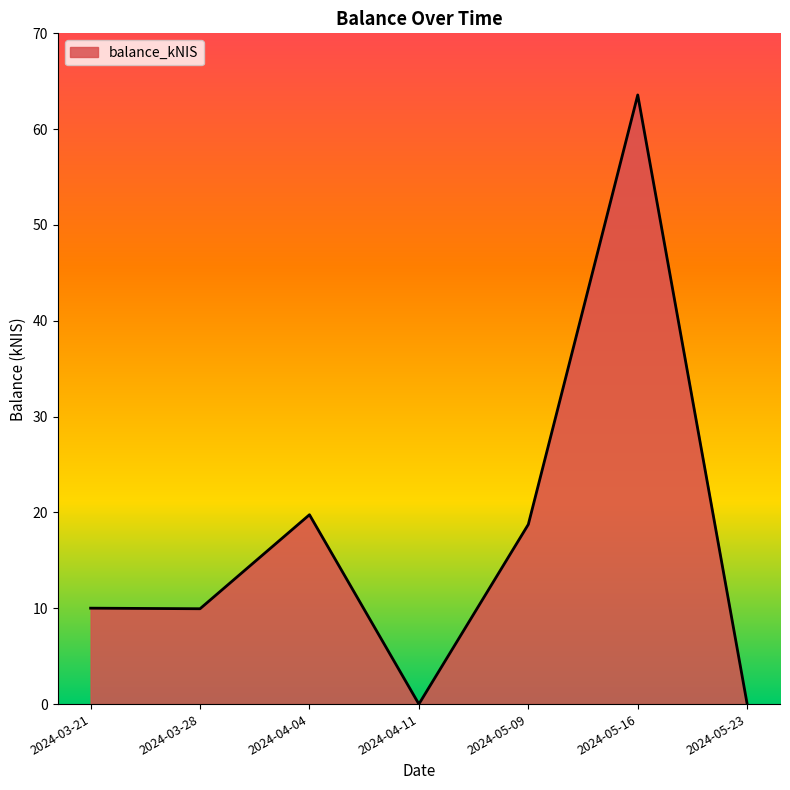

How many interior local peaks (higher than both neighbors) does the data have?

2